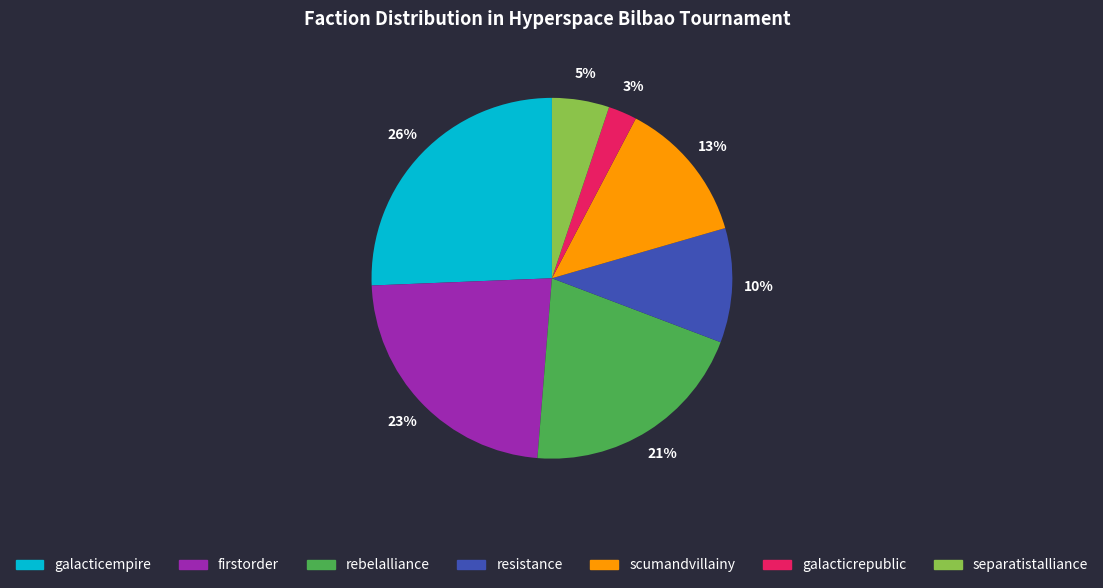

Rank the categories by value from highest to lowest.

galacticempire, firstorder, rebelalliance, scumandvillainy, resistance, separatistalliance, galacticrepublic